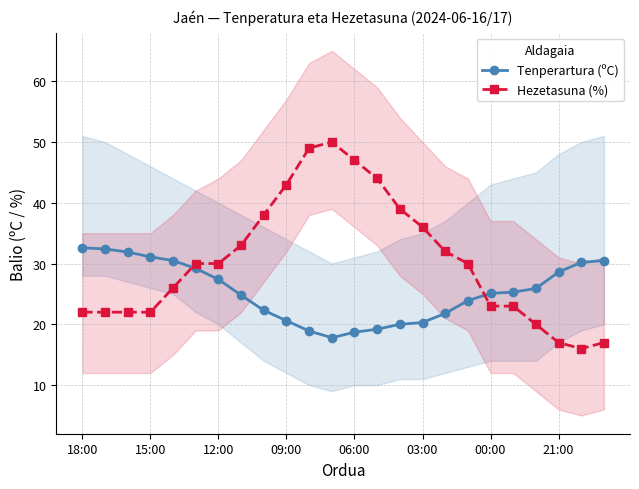

What is the sum of the Hezetasuna (%) values at 18:00 and 14?

61.0